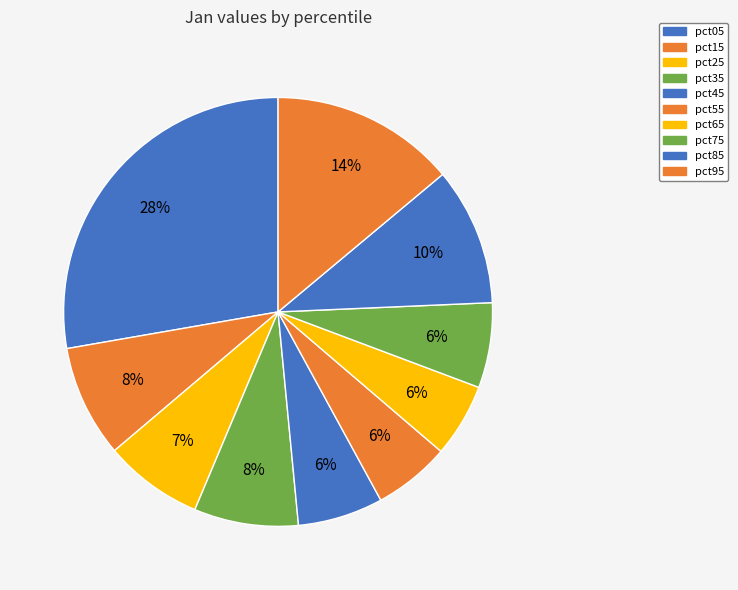

What is the total percentage of pct55 and pct35?

13.6%